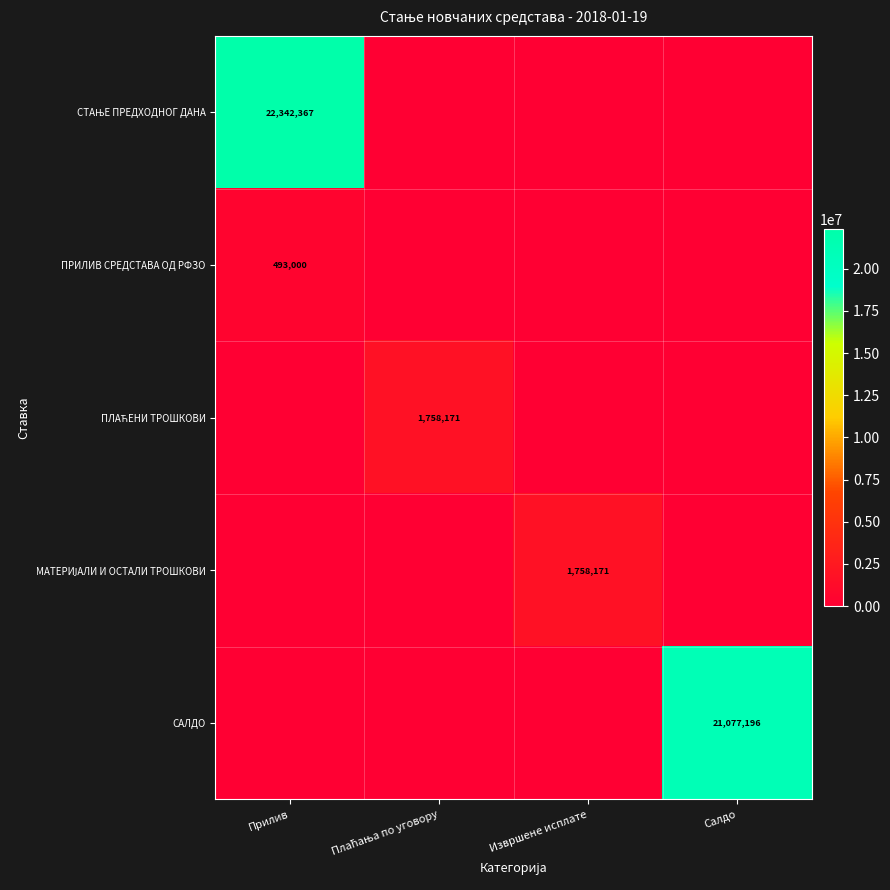

What is the average value of the ПРИЛИВ СРЕДСТАВА ОД РФЗО series?

123250.0